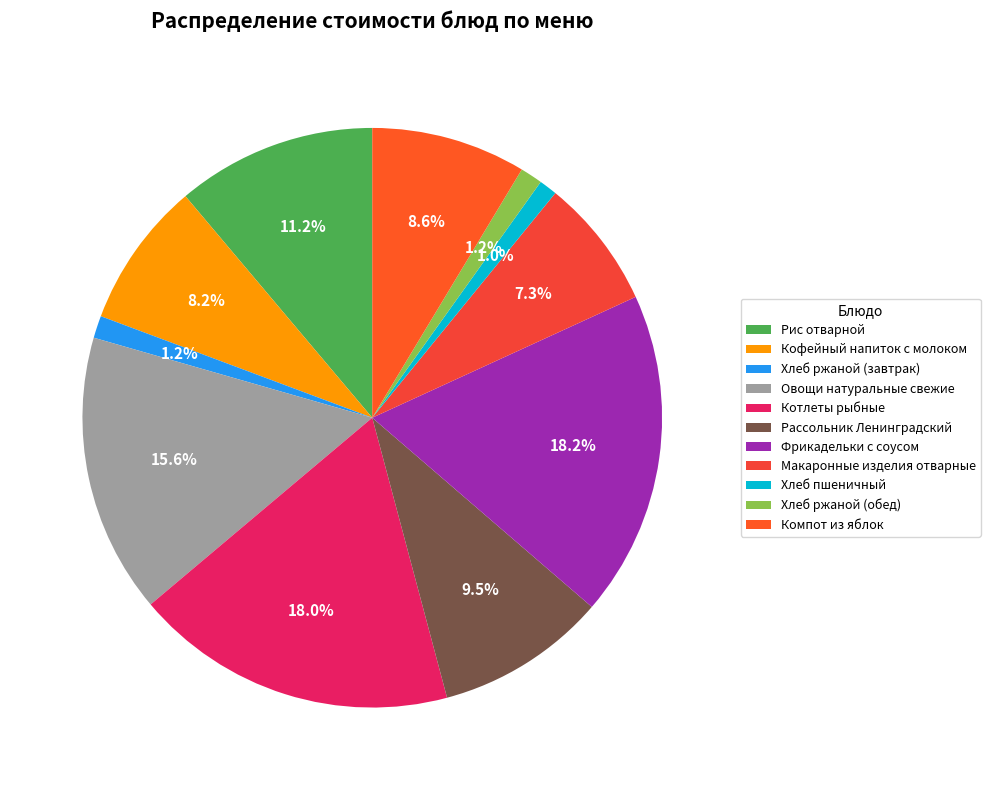

What is the largest slice in the pie chart?

Фрикадельки с соусом